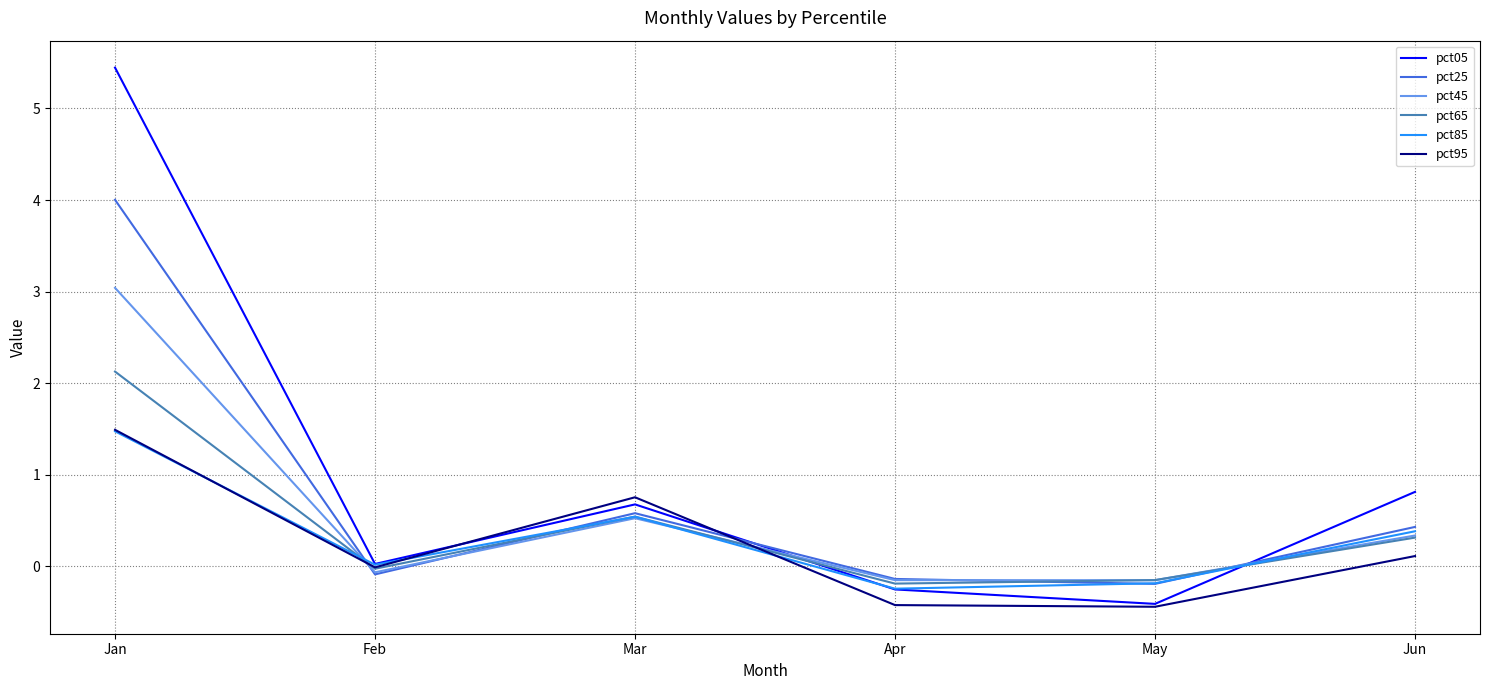

What is the minimum value shown in the chart?

-0.4